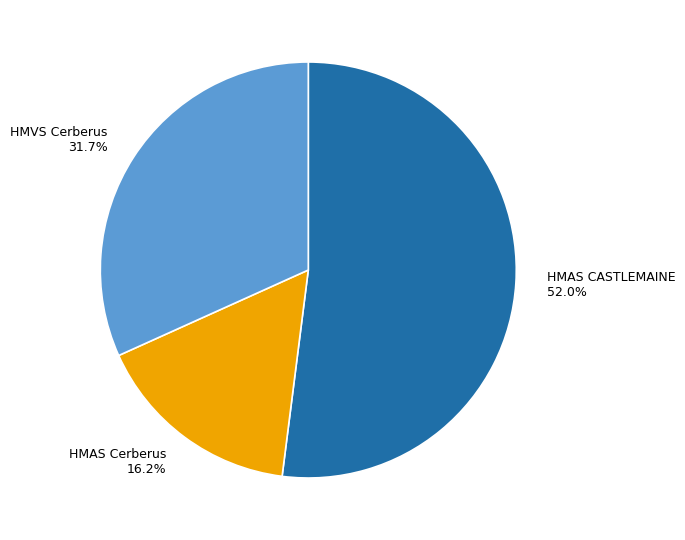

Is it true that HMAS CASTLEMAINE is 52% of the pie?

True